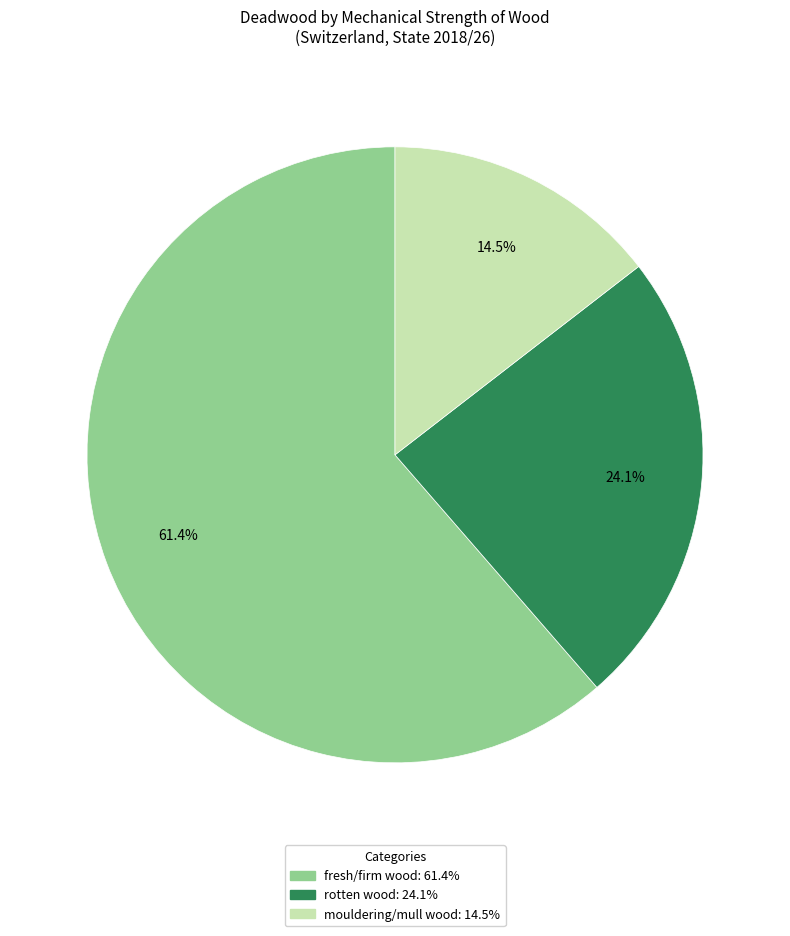

Count the number of slices in the pie.

3